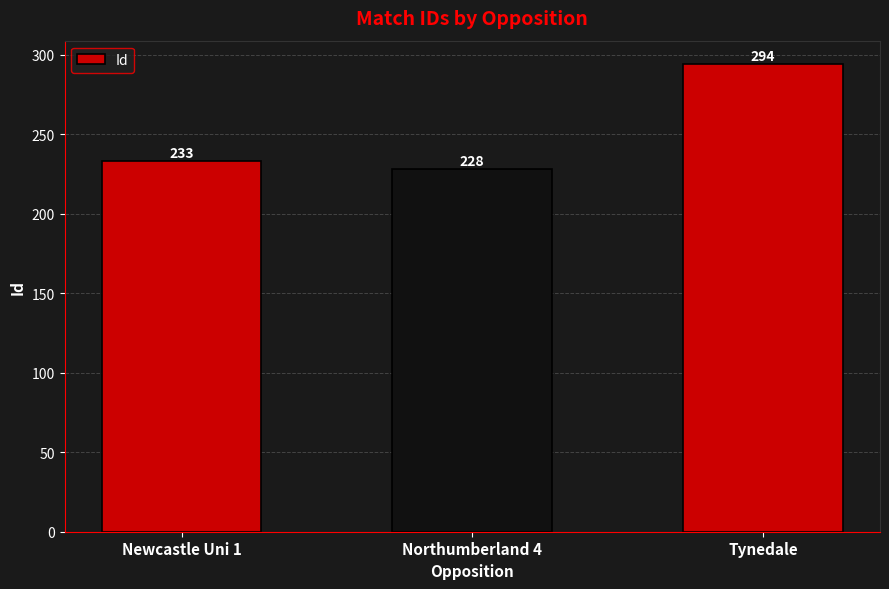

What is the difference between the maximum and minimum values?

66